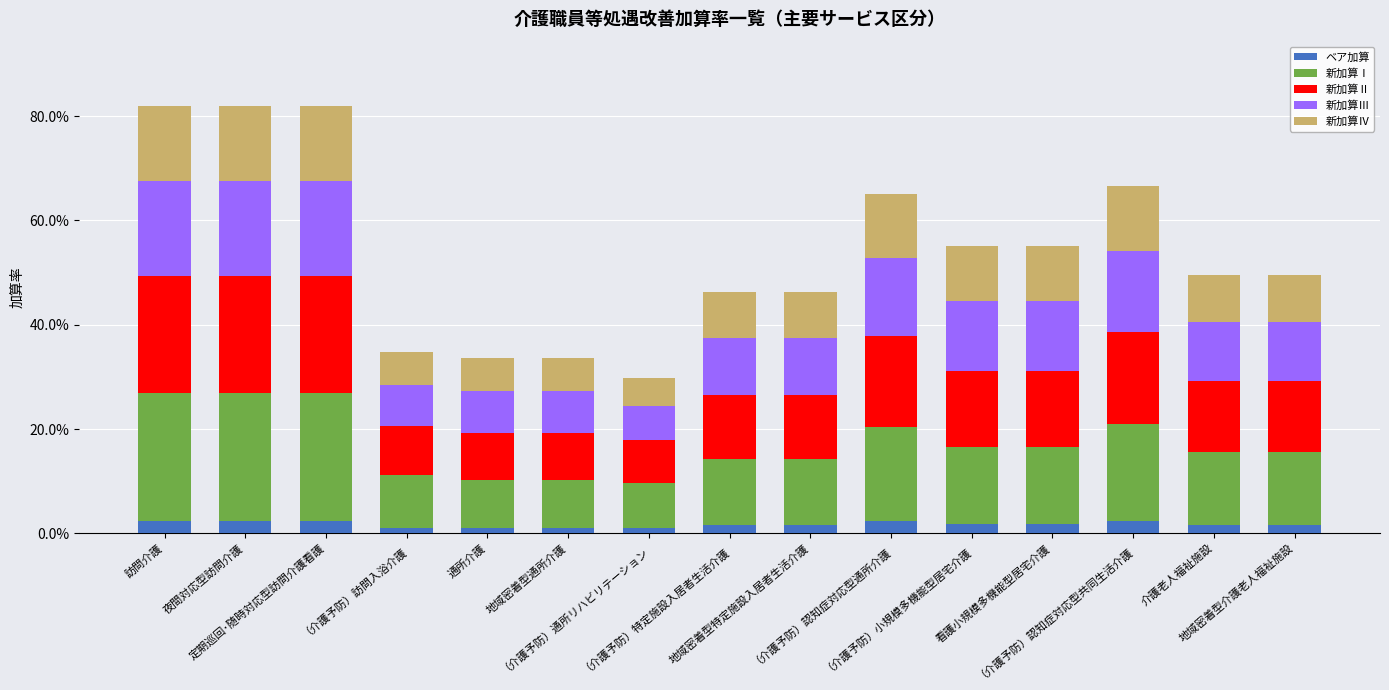

Rank the series by their maximum value, from lowest to highest.

ベア加算, 新加算Ⅳ, 新加算Ⅲ, 新加算Ⅱ, 新加算Ⅰ